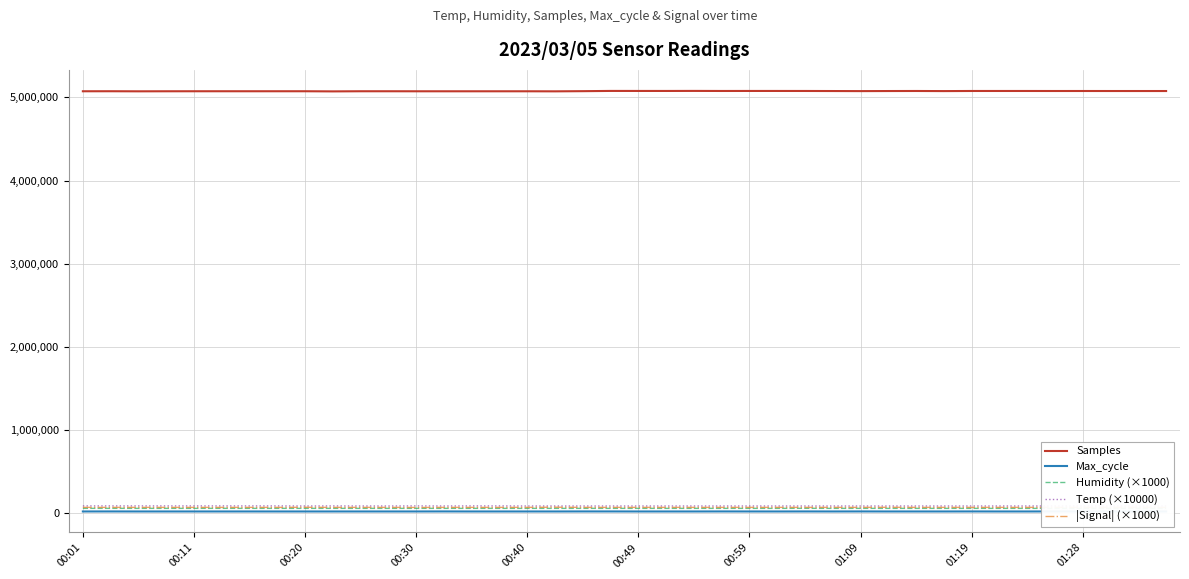

What is the maximum value for Samples?

5077903